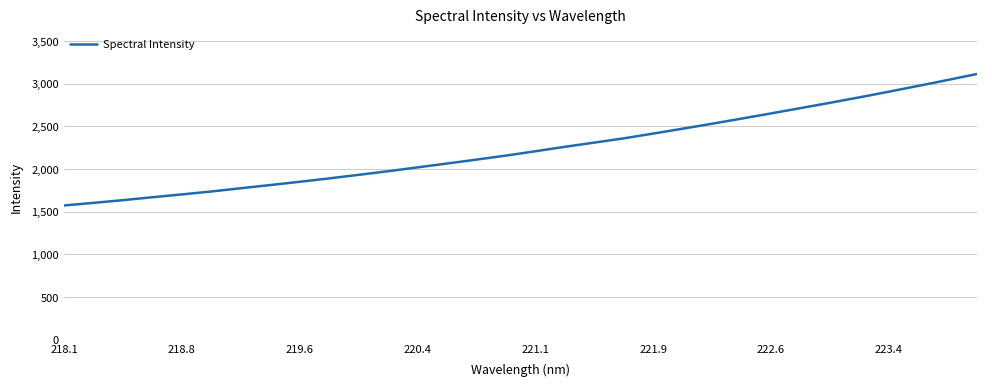

What is the difference between the maximum and minimum values?

1540.2